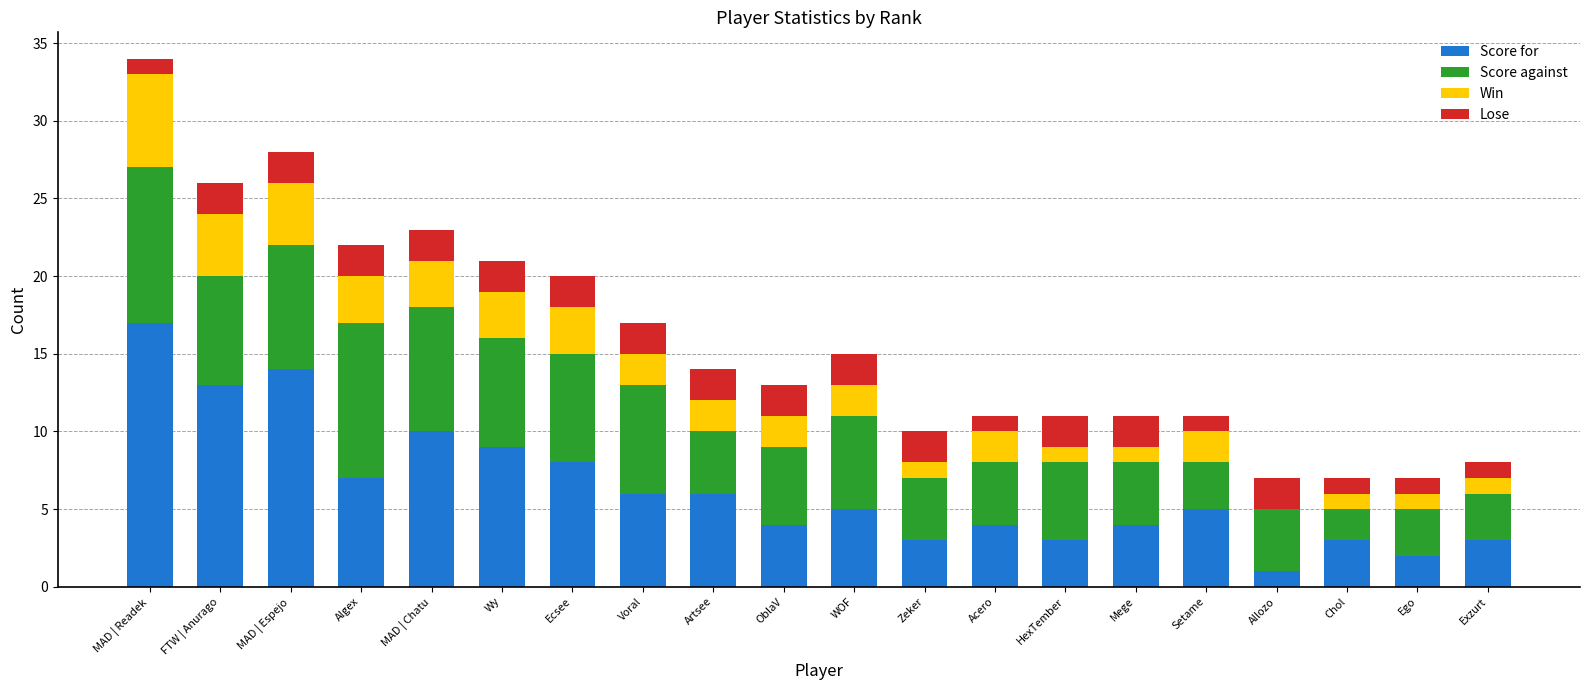

Are the bars horizontal?

No